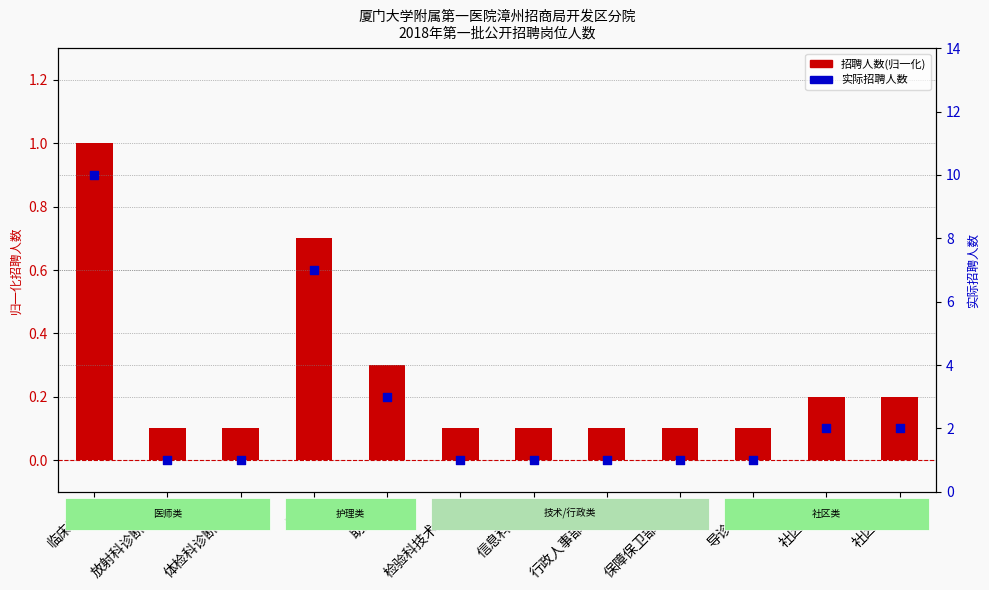

What is the total value across all series at 社区护士?

2.2